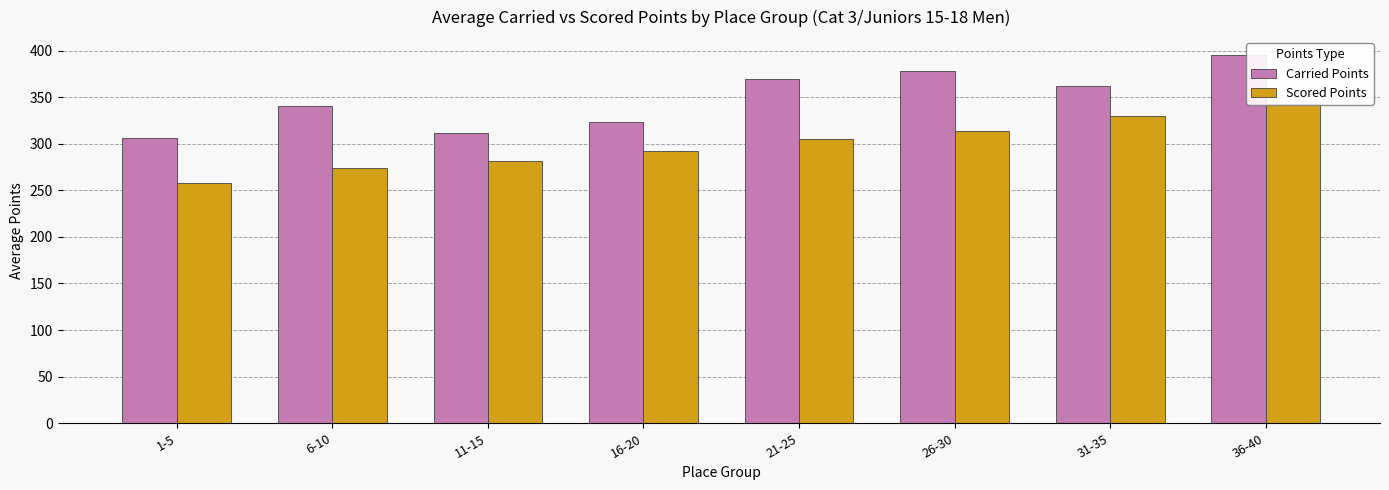

Rank the categories by Carried Points value from highest to lowest.

36-40, 26-30, 21-25, 31-35, 6-10, 16-20, 11-15, 1-5